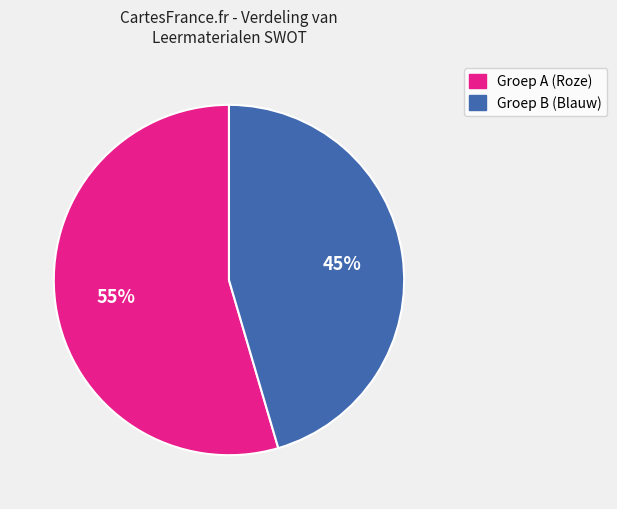

To the nearest percent, what is the average slice percentage?

50%